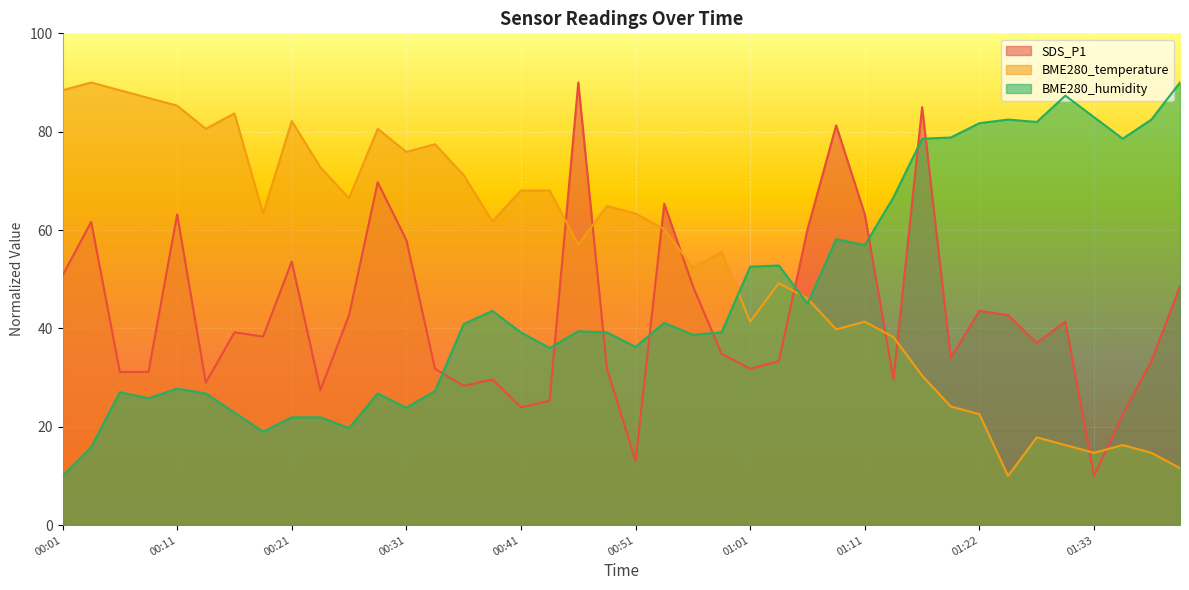

What is the difference between the maximum and minimum values in the BME280_humidity series?

80.0